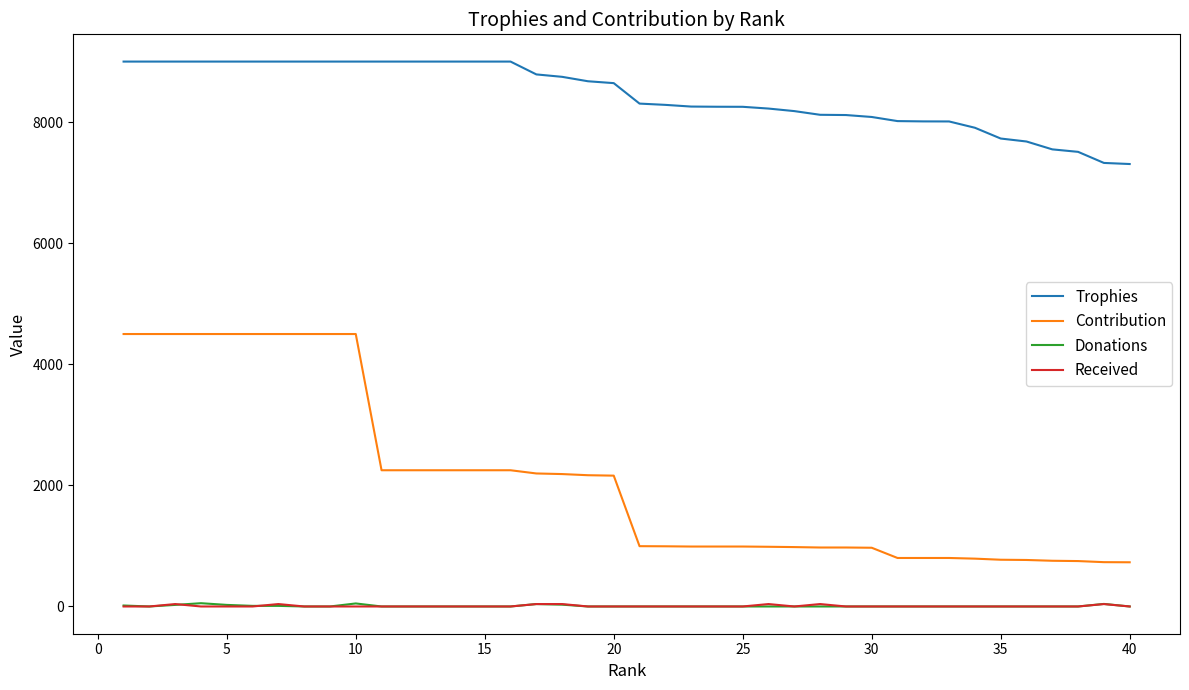

True or false: Trophies and Donations intersect in this chart.

False